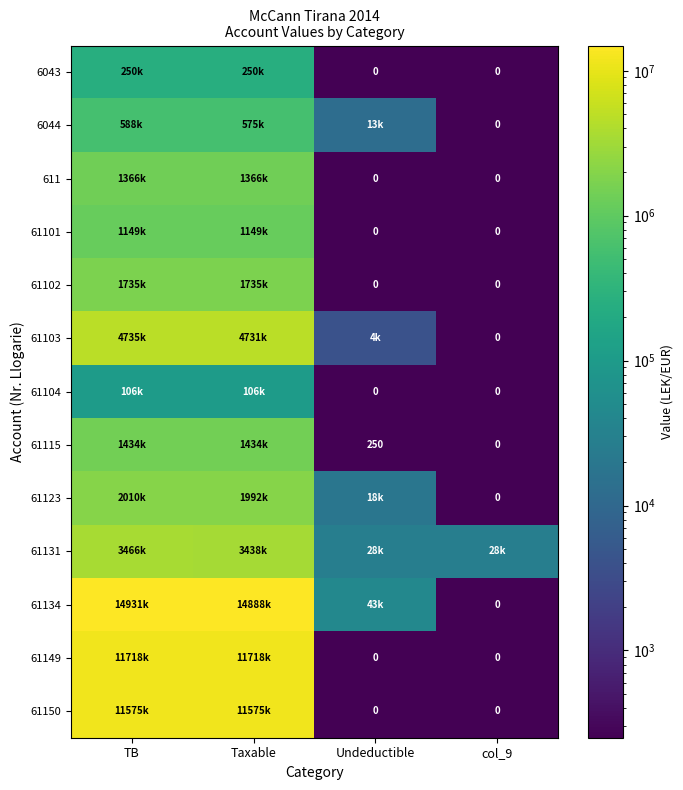

List the labels in order of 61134 value, largest first.

TB, Taxable, Undeductible, col_9